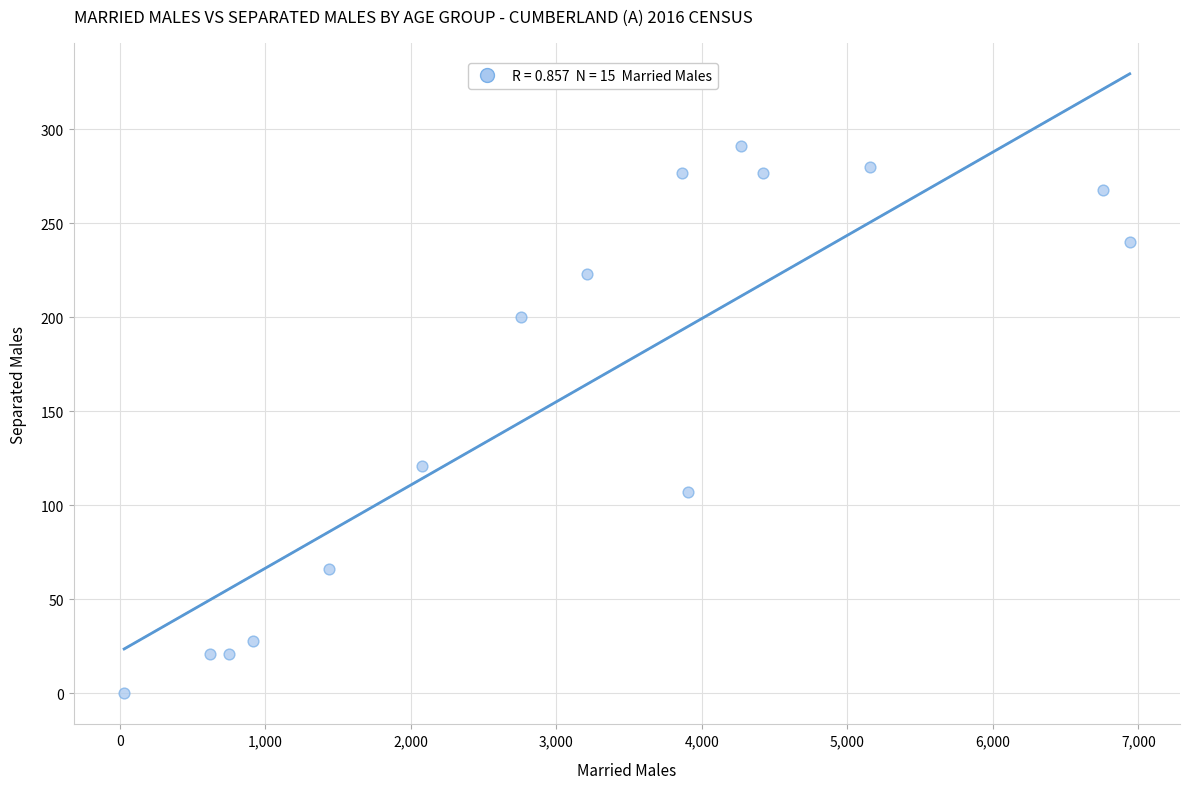

What Y value in the scatter plot is closest to 145?

121